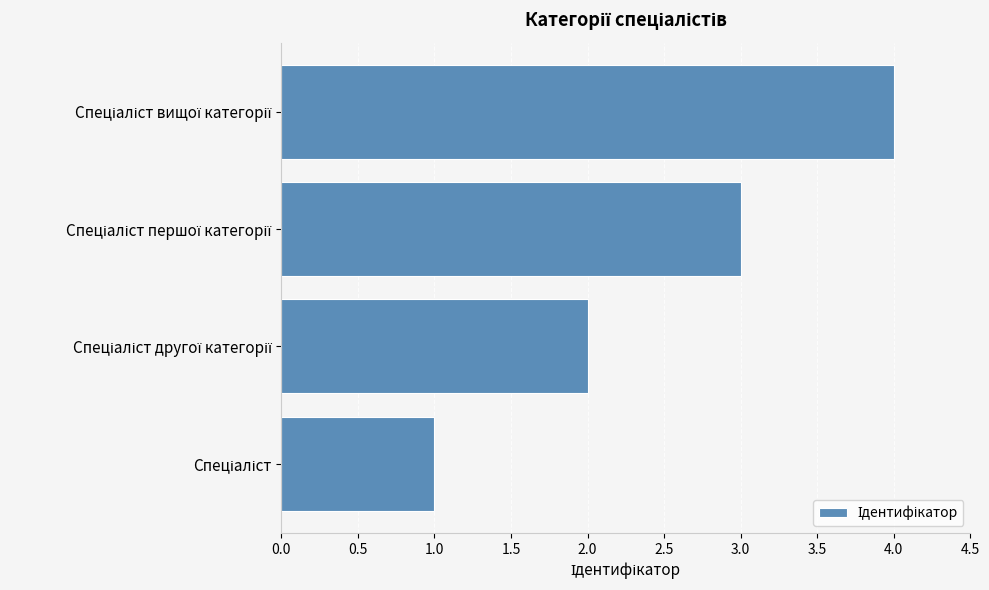

What is the maximum value shown in the chart?

4